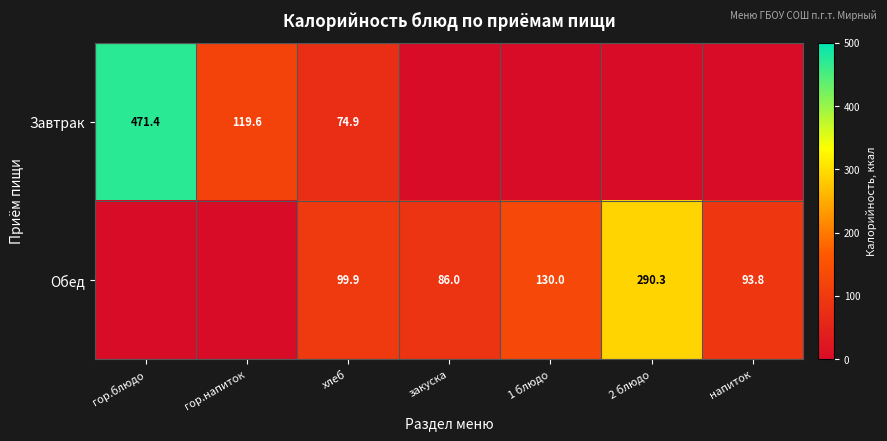

What is the greatest value displayed?

471.4